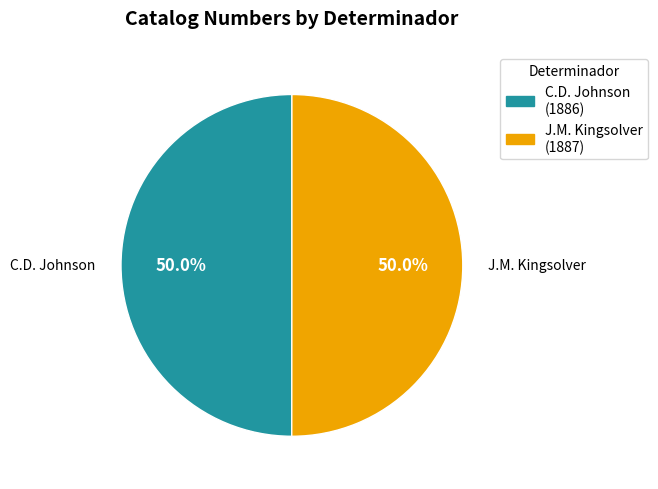

What is the ratio of the value at C.D. Johnson to the value at J.M. Kingsolver?

1.0